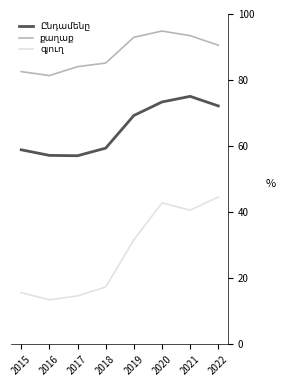

What is the greatest value displayed?

94.8